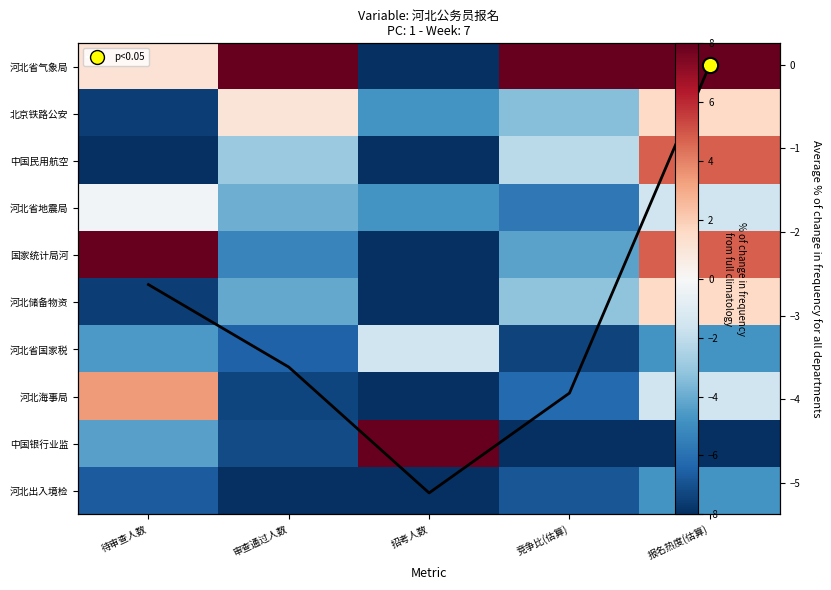

What is the difference between the second highest and minimum values in the 中国银行业监 series?

3.7